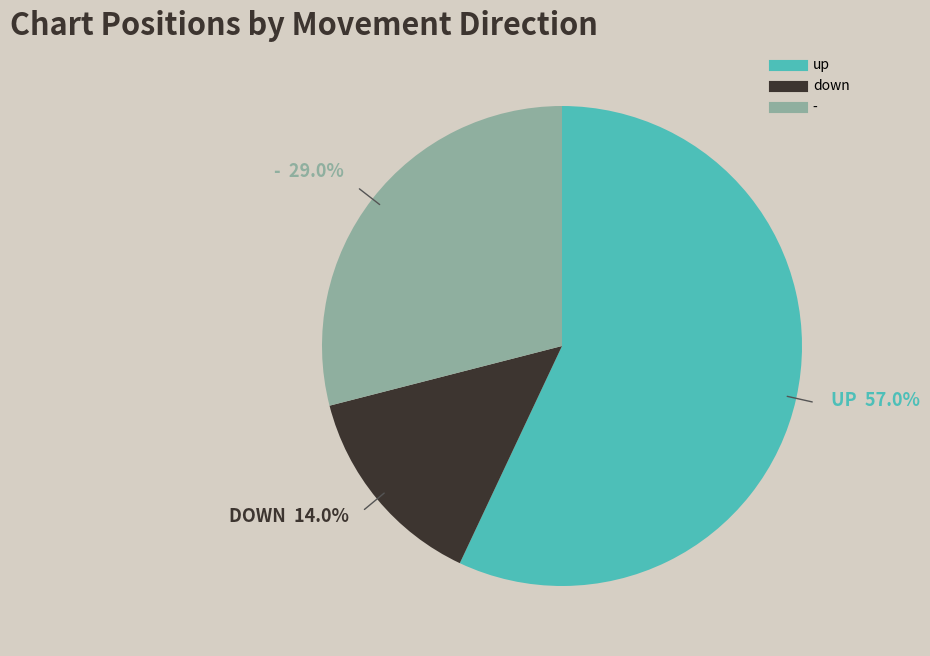

What percentage is the down slice, to the nearest percent?

14%